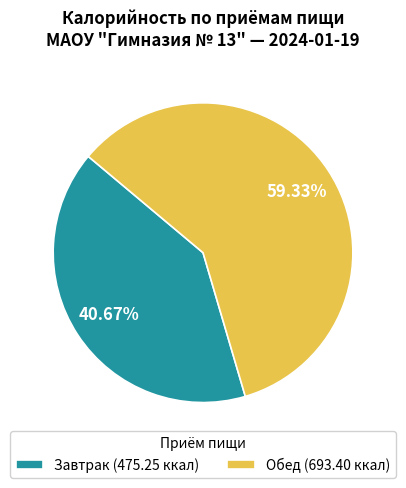

Which slice is the smallest?

Завтрак